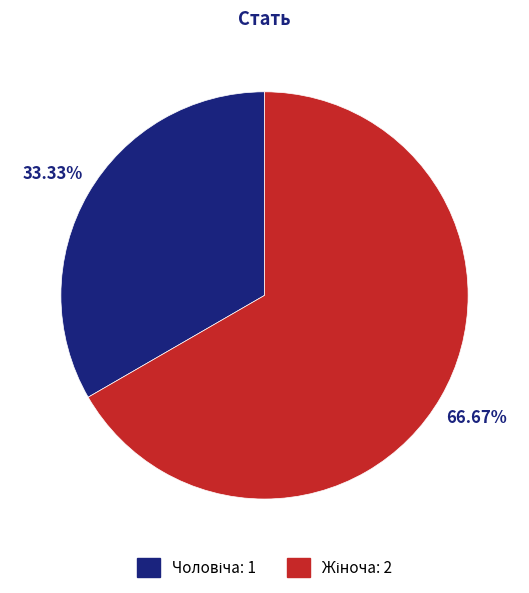

Is there a majority slice in this chart?

Yes